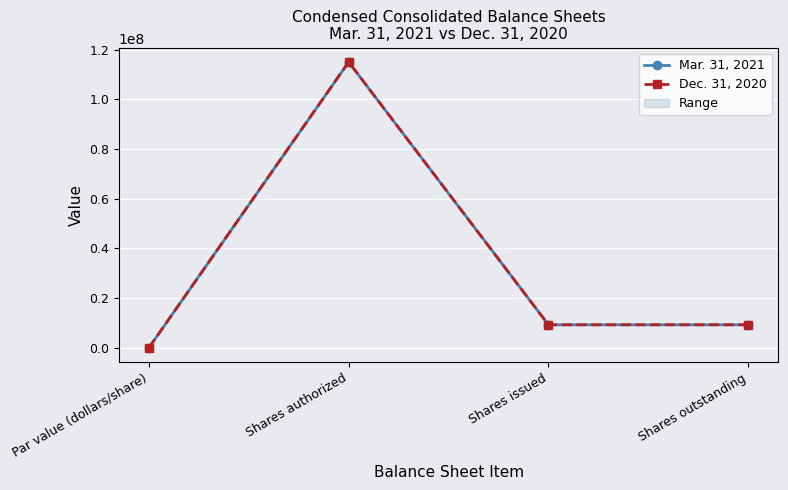

What are all the series names shown in the legend?

Mar. 31, 2021, Dec. 31, 2020